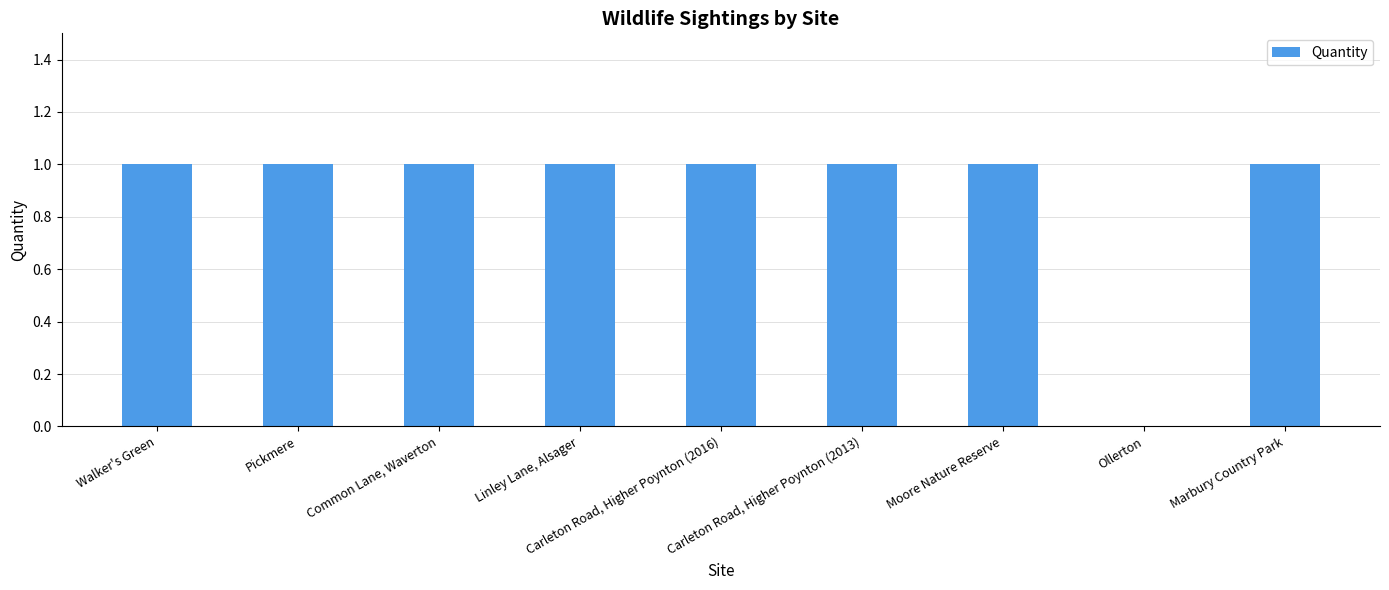

True or false: the data shows 2 at Walker's Green.

False